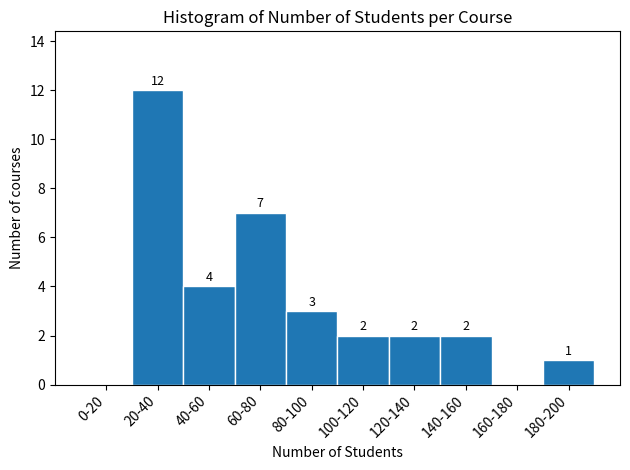

Reading left to right, extract all data points from this chart.

0-20=0	20-40=12	40-60=4	60-80=7	80-100=3	100-120=2	120-140=2	140-160=2	160-180=0	180-200=1